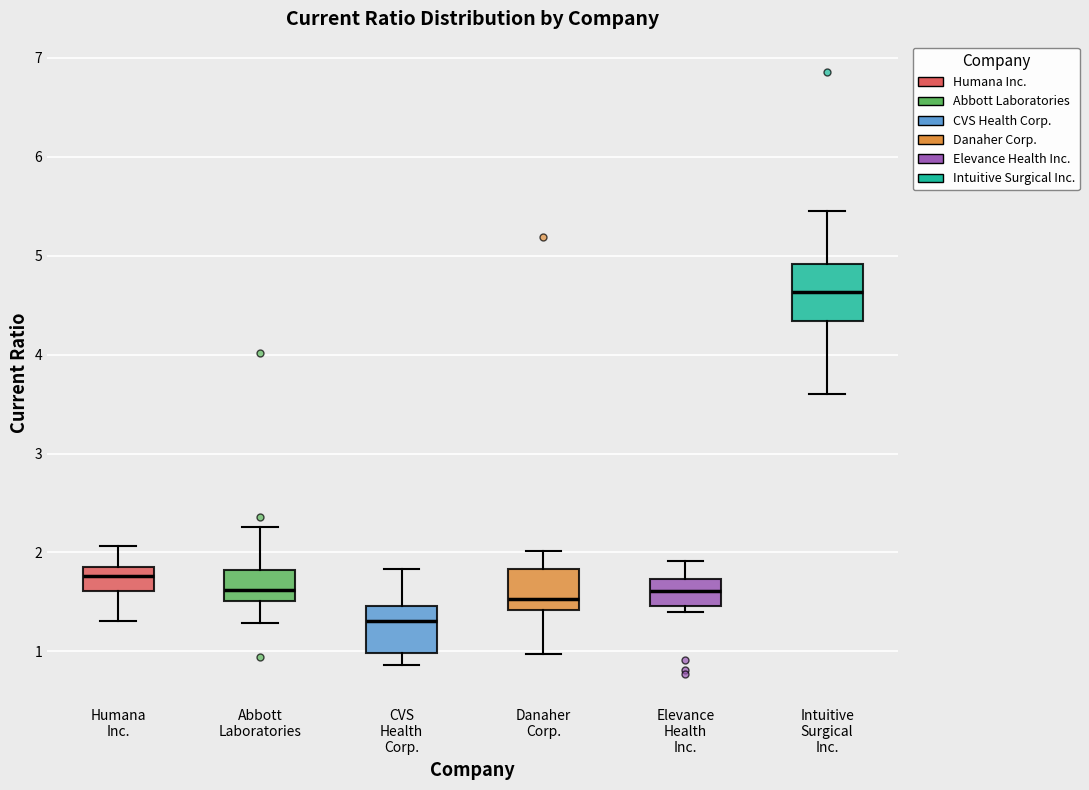

Reading left to right, read every box against the y-axis: the position of its median line, the range the box covers, and the ends of its whiskers. The values are not printed on the chart, so give them approximately, as read against the axis.

Humana Inc.: median 1.8, box 1.6 to 1.9, whiskers 1.3 to 2.1
Abbott Laboratories: median 1.6, box 1.5 to 1.8, whiskers 1.3 to 2.3
CVS Health Corp.: median 1.3, box 1.0 to 1.5, whiskers 0.9 to 1.8
Danaher Corp.: median 1.5, box 1.4 to 1.8, whiskers 1.0 to 2.0
Elevance Health Inc.: median 1.6, box 1.5 to 1.7, whiskers 1.4 to 1.9
Intuitive Surgical Inc.: median 4.6, box 4.3 to 4.9, whiskers 3.6 to 5.5